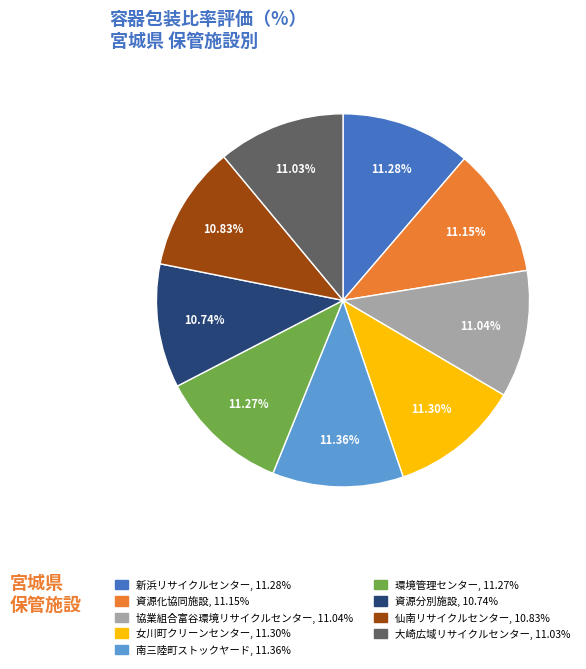

Is there any slice that represents more than half of the pie?

No